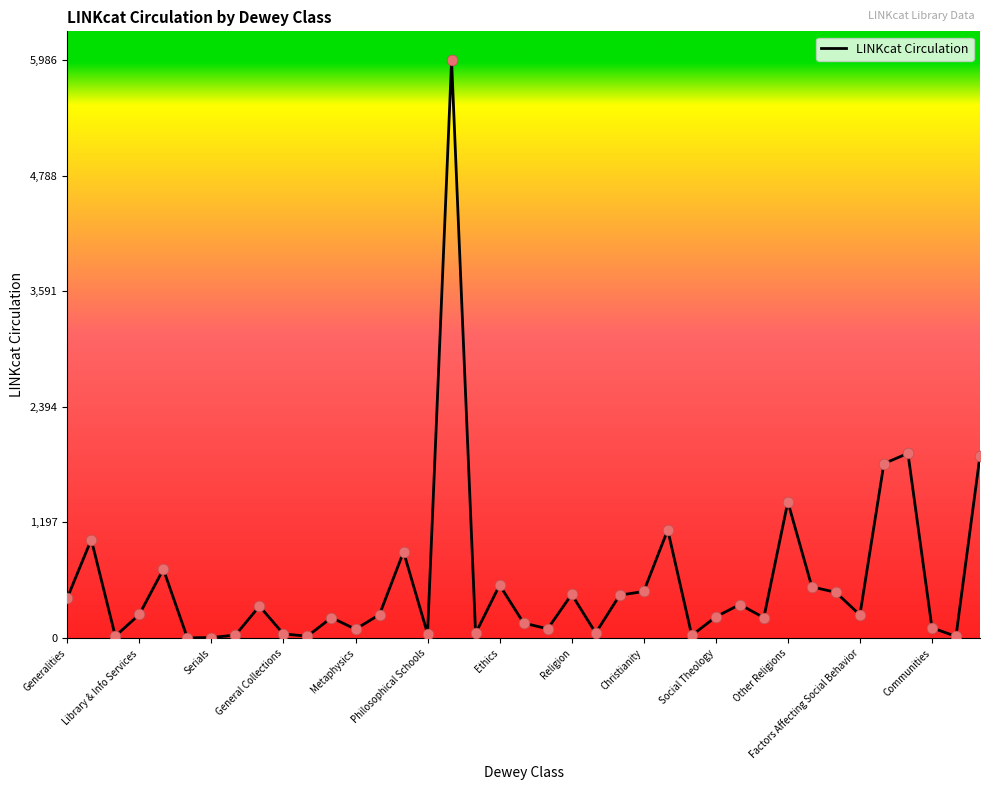

What is the difference between the maximum and minimum values?

5985